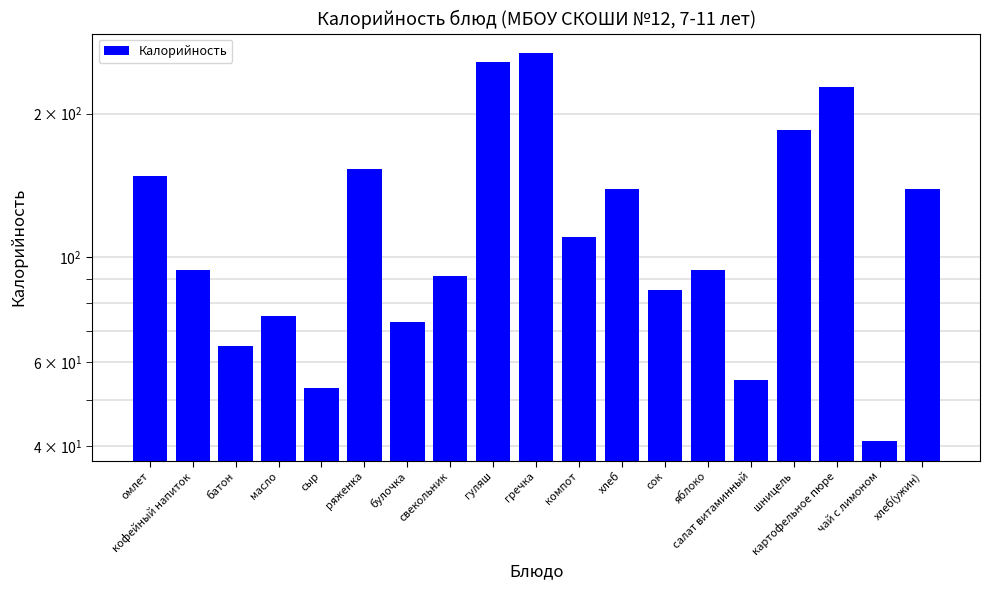

What is the value of the 7th bar from the left?

73